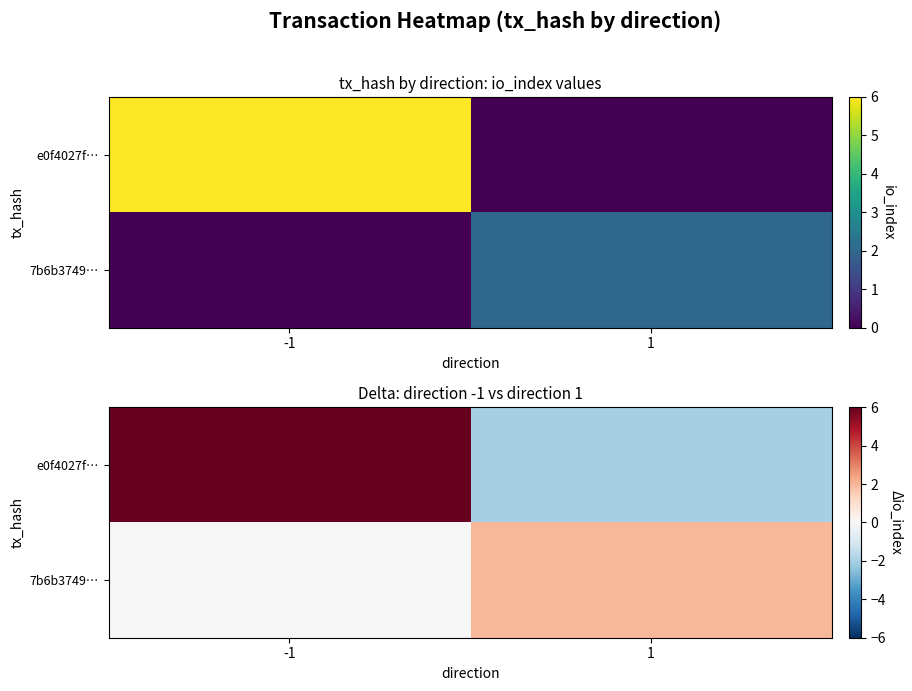

At how many categories does at least one series exceed 4?

1